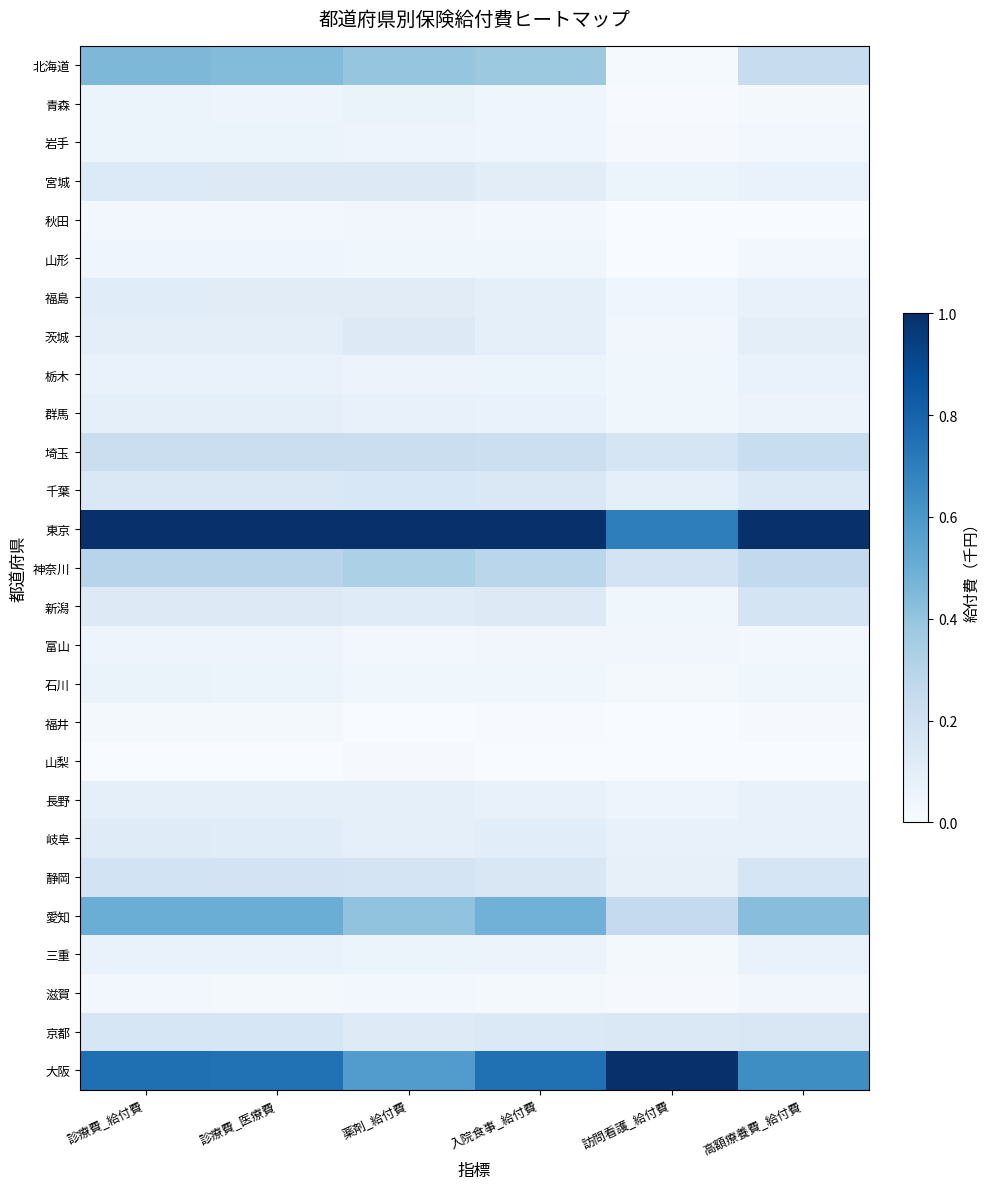

At which category is the sum across all series the highest?

診療費_給付費